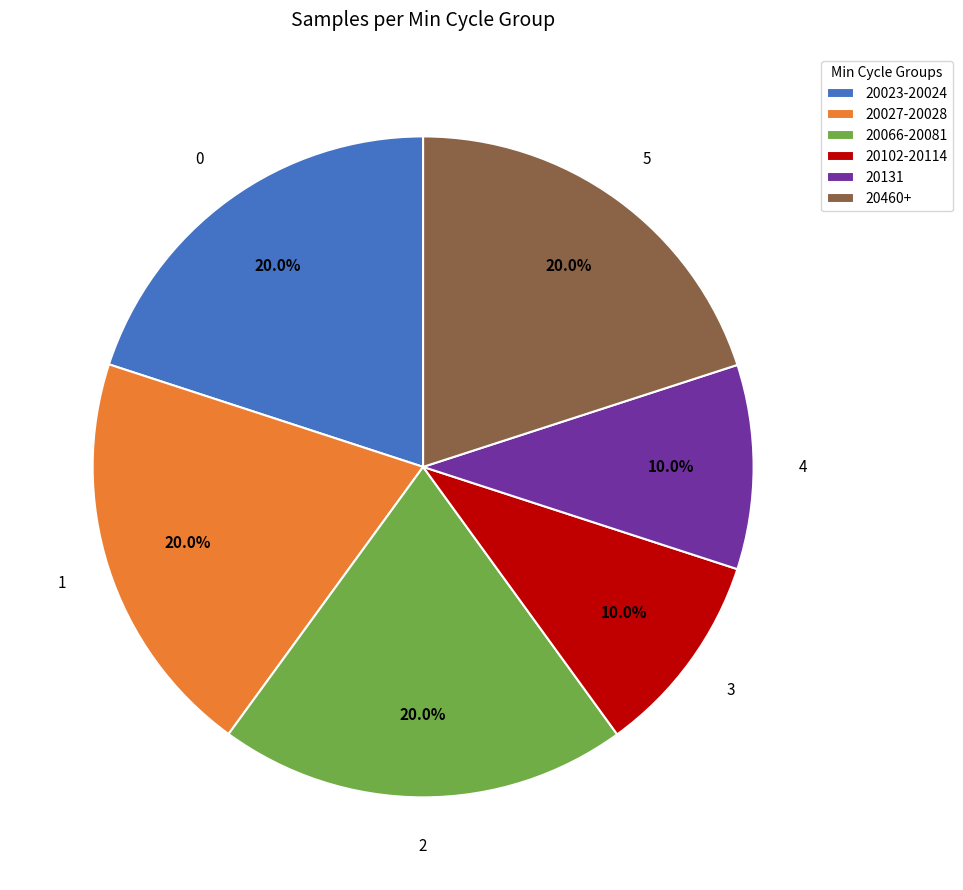

Which has a higher value, 20102-20114 or 20460+?

20460+